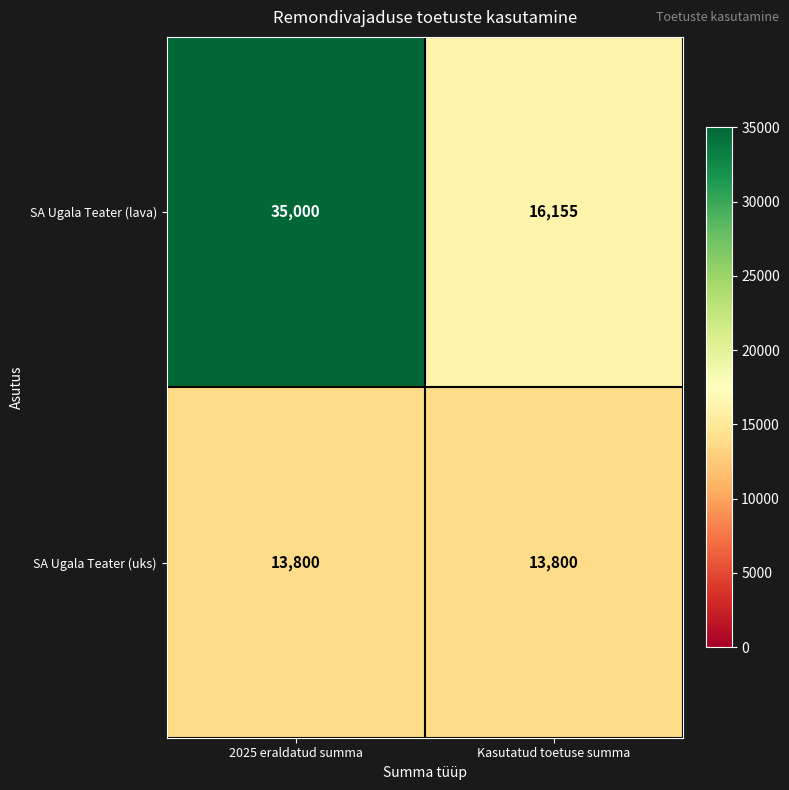

Which series has the widest spread of values?

SA Ugala Teater (lava)